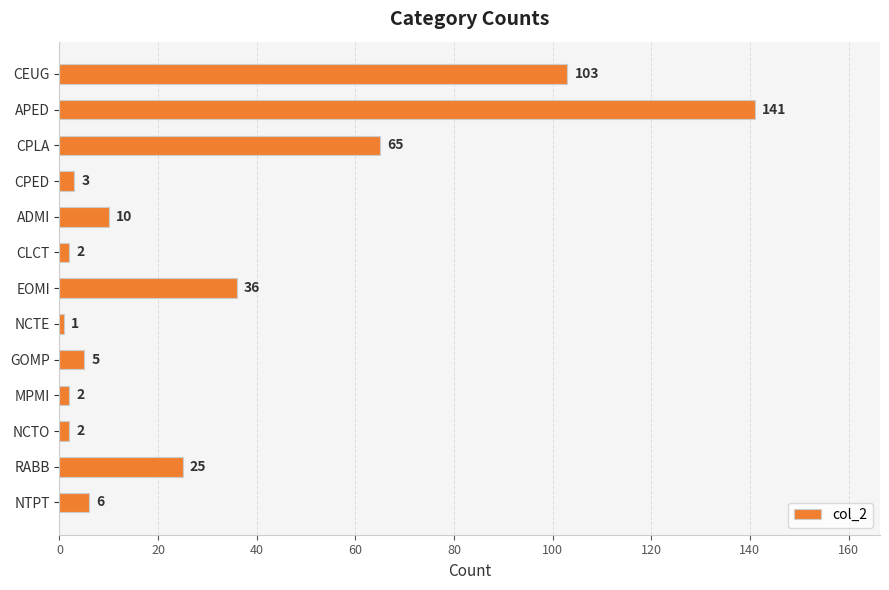

What is the label of the 10th bar from the top?

MPMI